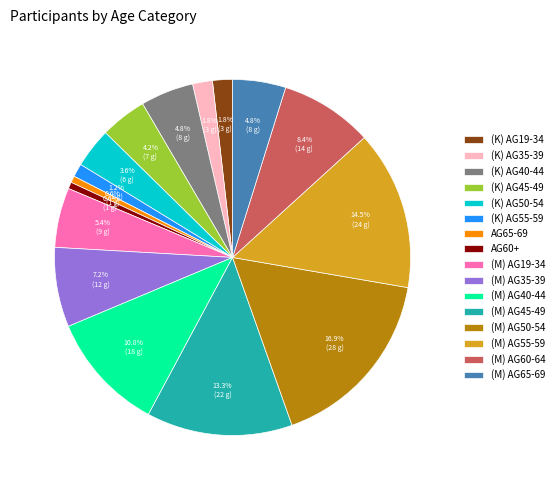

How many slices are in this pie chart?

16